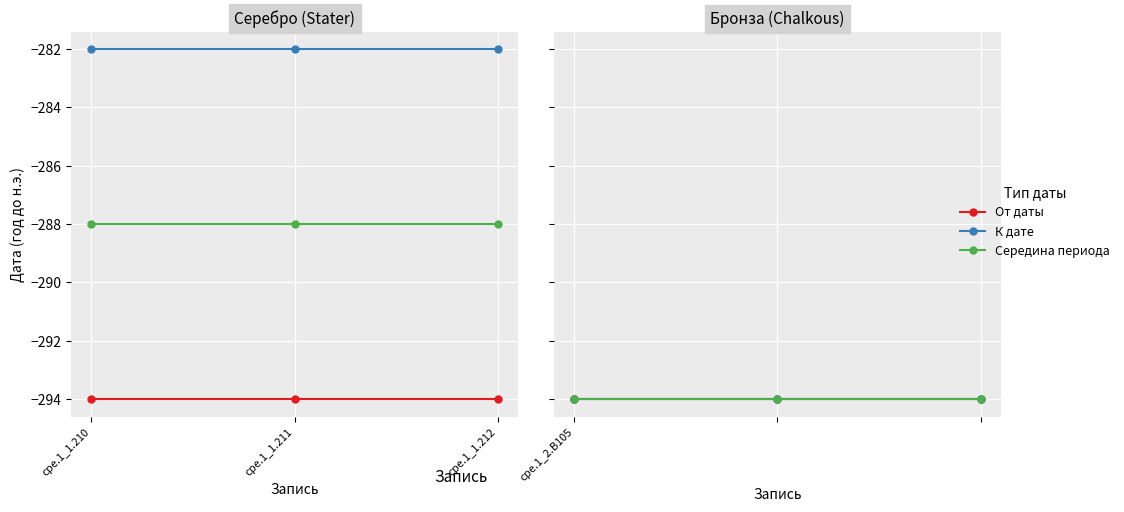

The value of К дате at cpe.1_1.210 is -282. True or false?

True